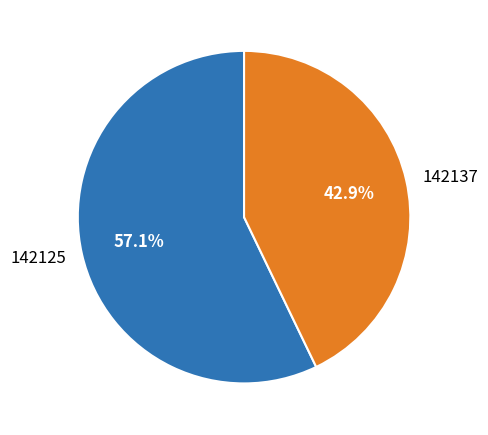

Does any single category account for the majority?

Yes